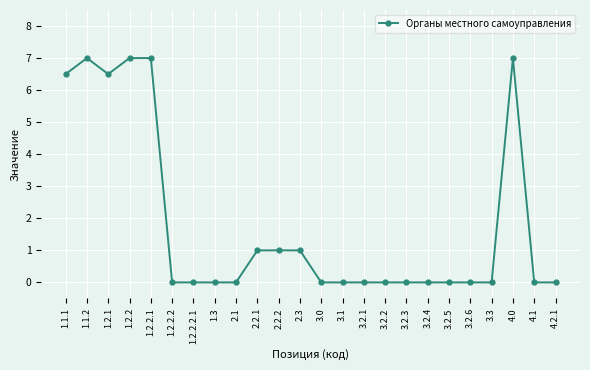

The value at 2.2.1 is 1.0. True or false?

True